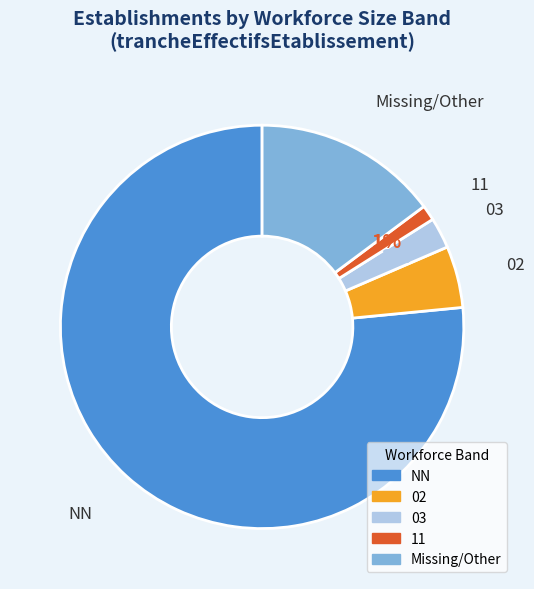

To the nearest percent, what is the average slice percentage?

20%